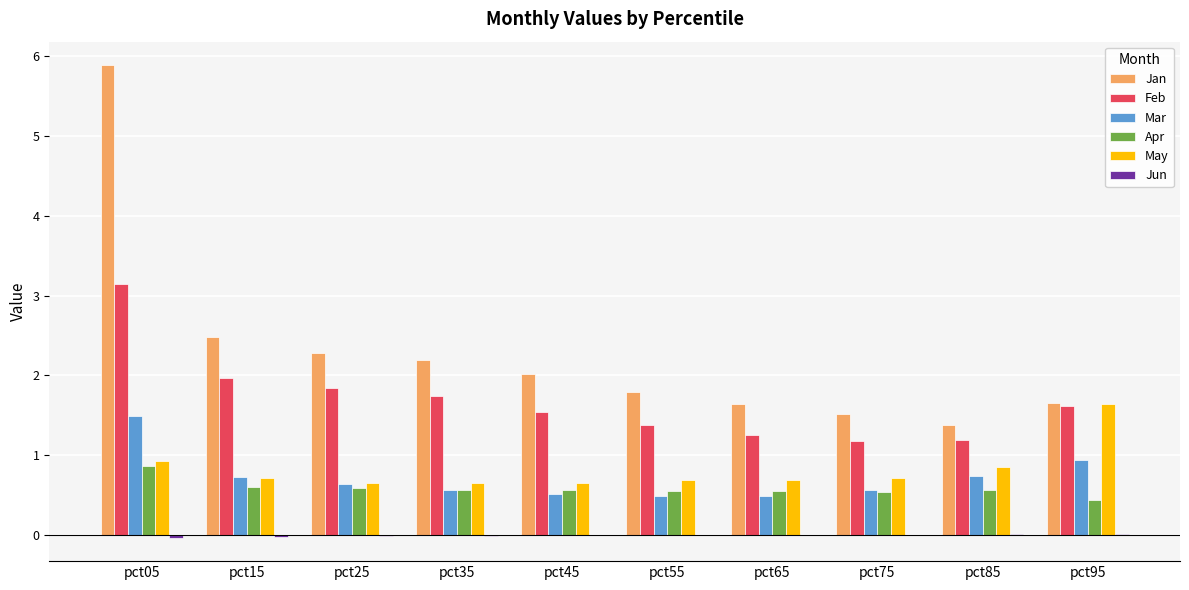

At which category is the sum across all series the highest?

pct05